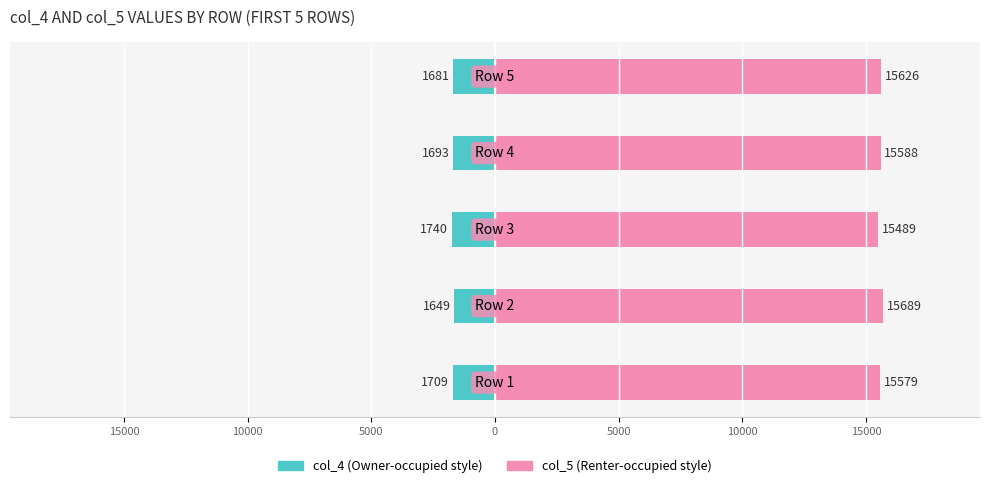

How many distinct data groups are displayed?

2